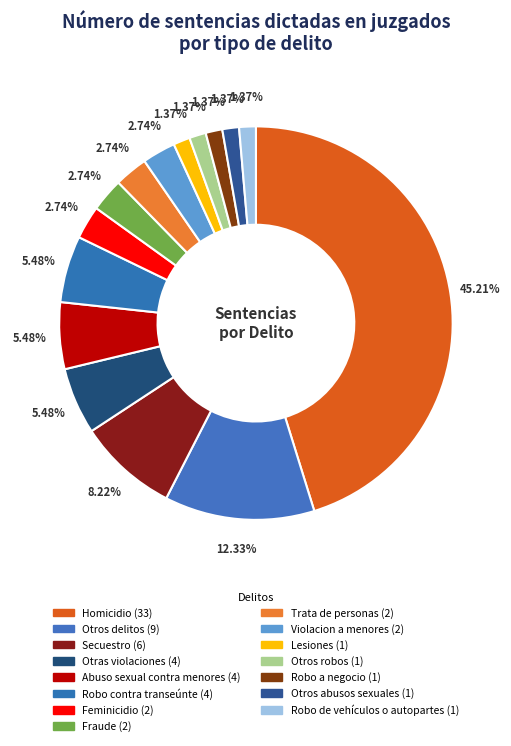

What percentage is the Homicidio slice, to the nearest percent?

45%